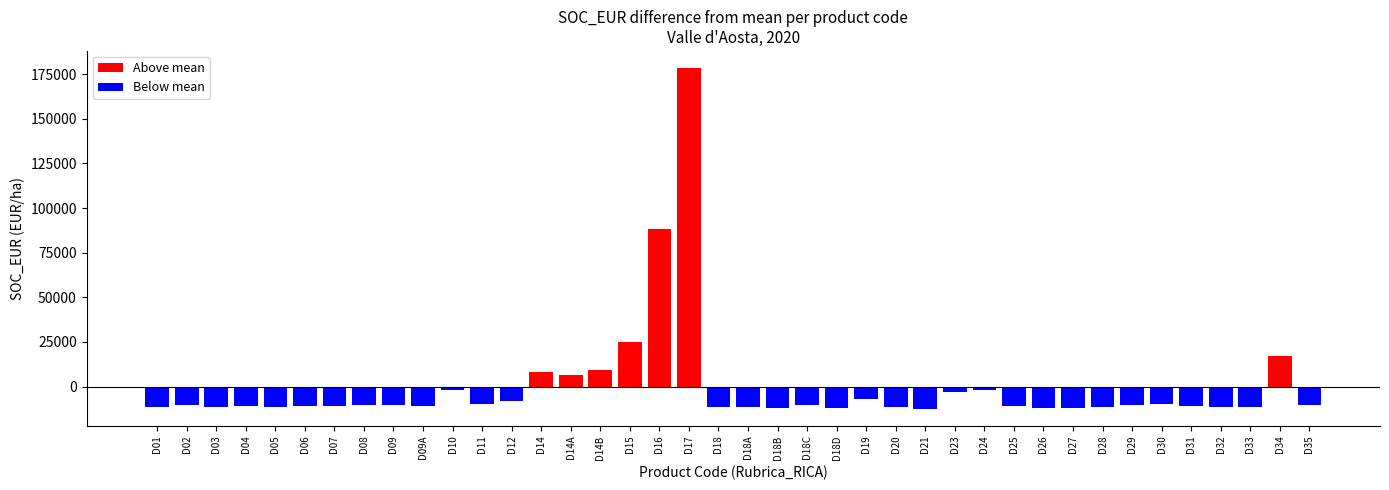

At which label does Above mean reach its peak?

D17